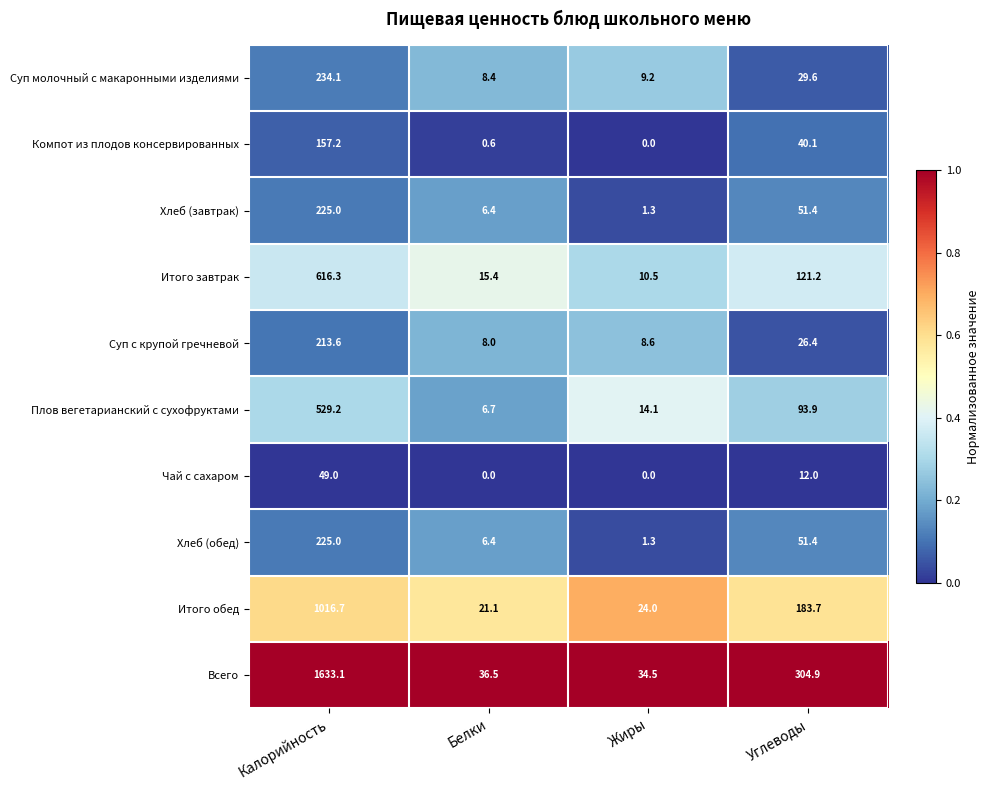

What is the total value across all series at Белки?

109.5